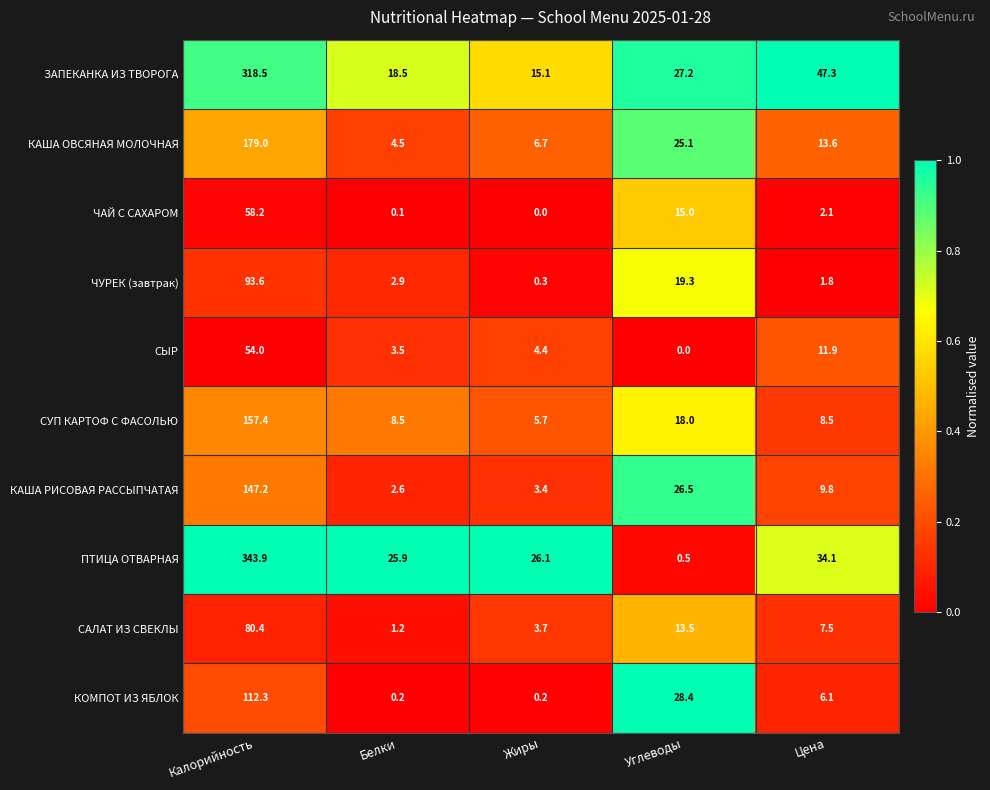

What is the total value across all series at Белки?

67.9